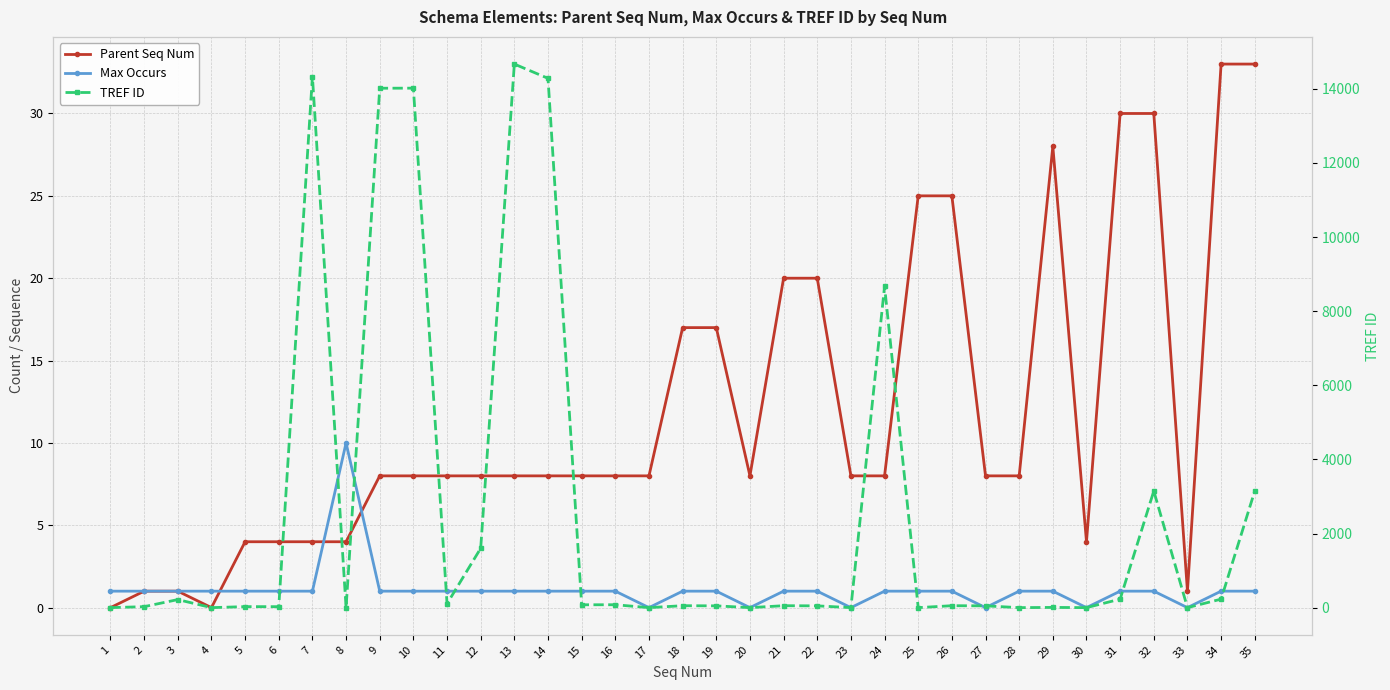

True or false: TREF ID has more than 2 points higher than both neighbors.

True